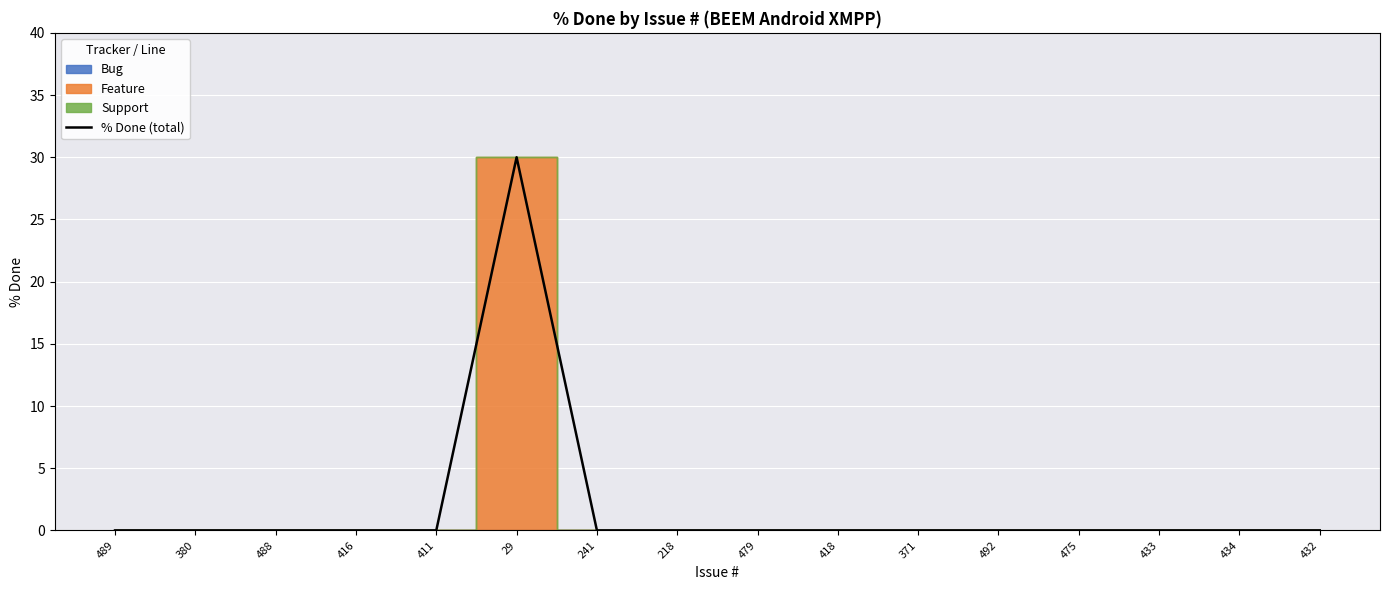

True or false: the data has more than 0 interior local peaks.

True